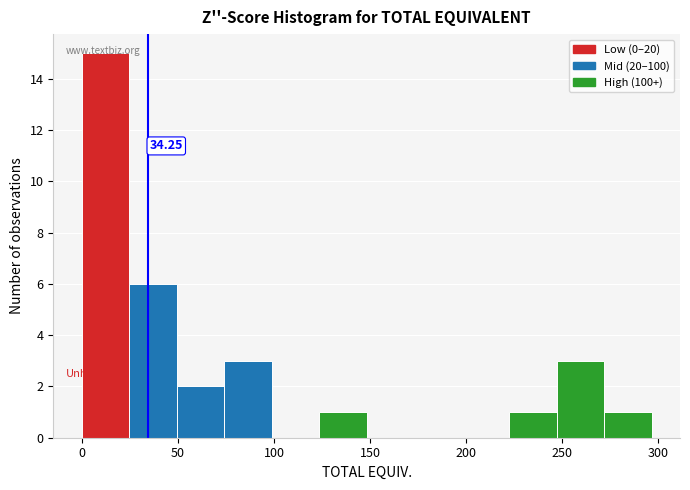

Which range on the x-axis has the tallest bar?

0 to 25